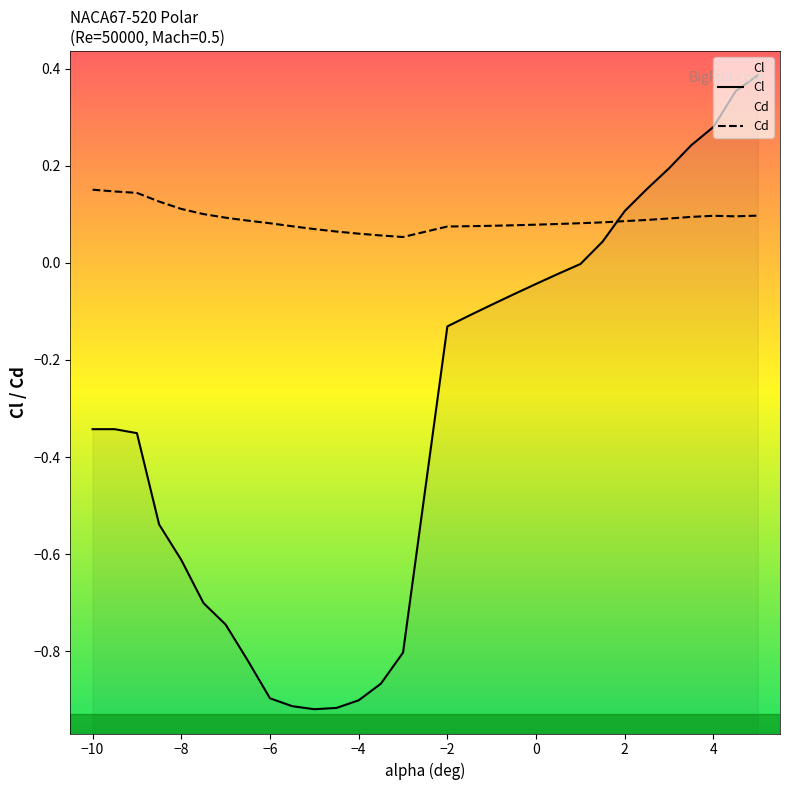

True or false: Cl has a value of -0.3 at -9.5.

True